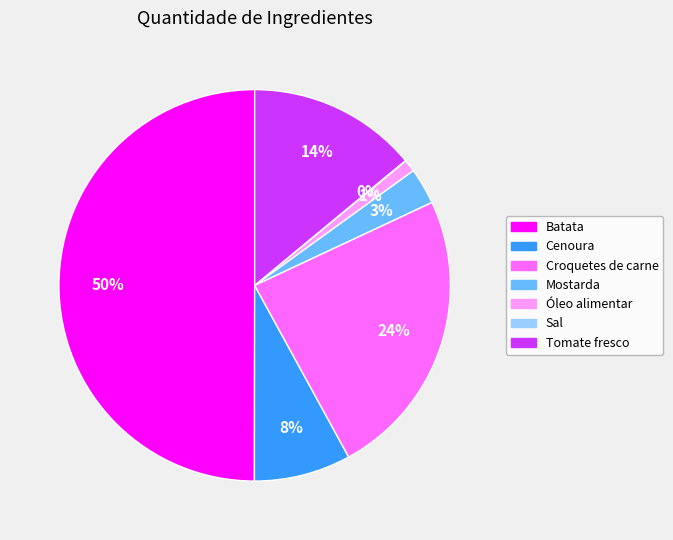

To the nearest percent, what is the average slice percentage?

14%